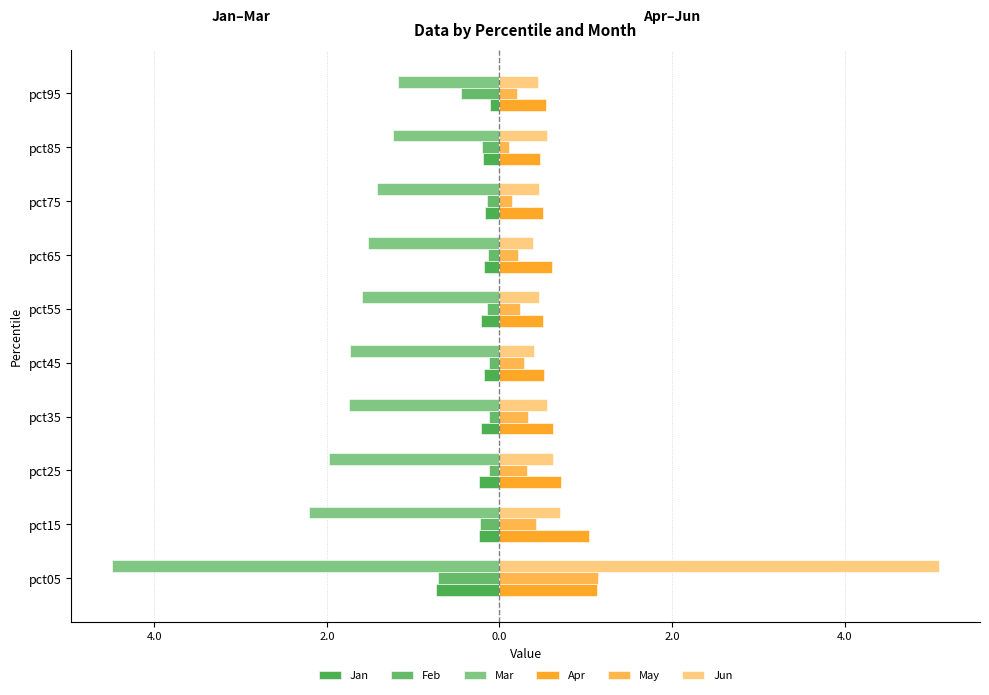

Rank the series by their maximum value, from highest to lowest.

Jun, May, Apr, Jan, Feb, Mar